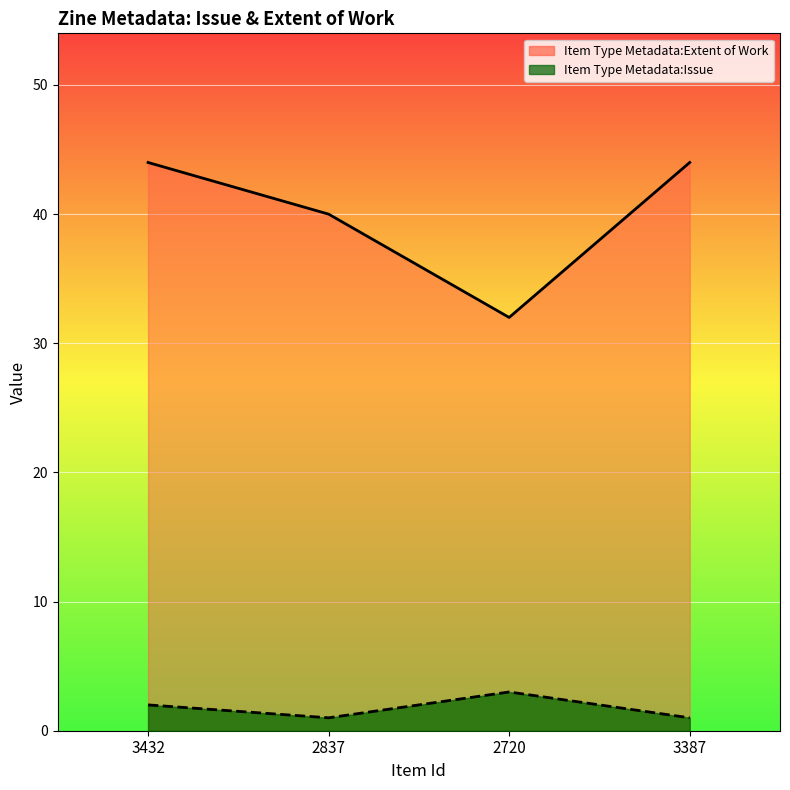

What position from the right is 3432?

4